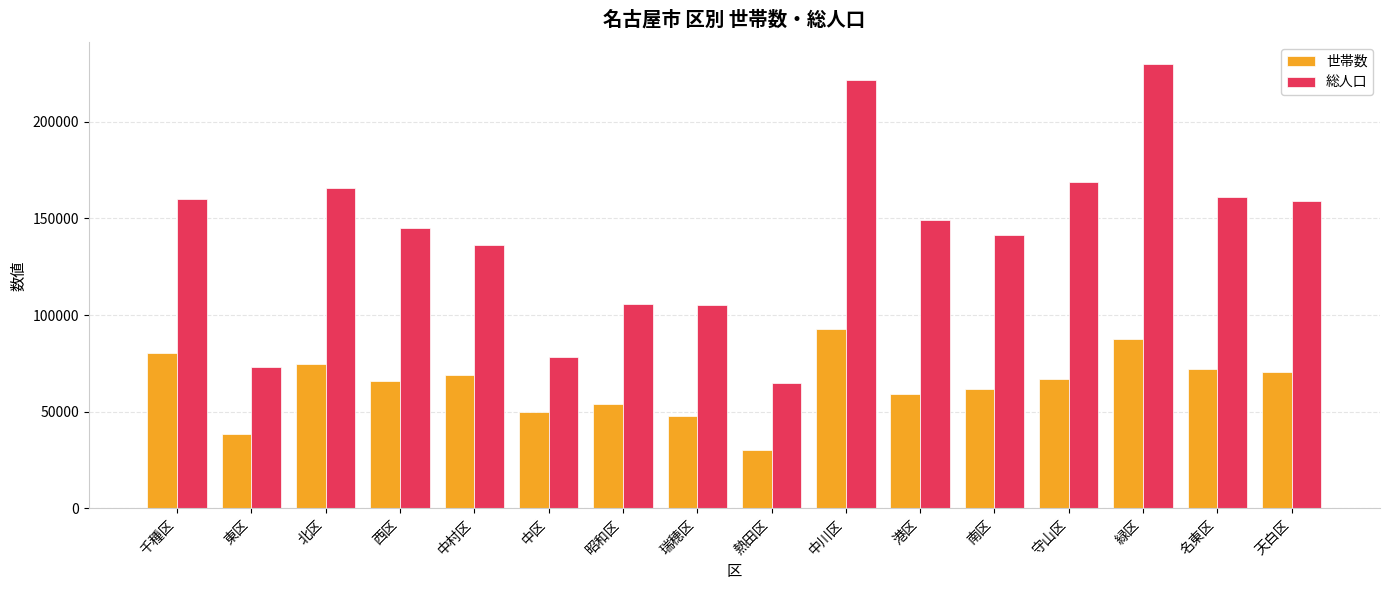

What is the label of the 9th bar from the left?

熱田区